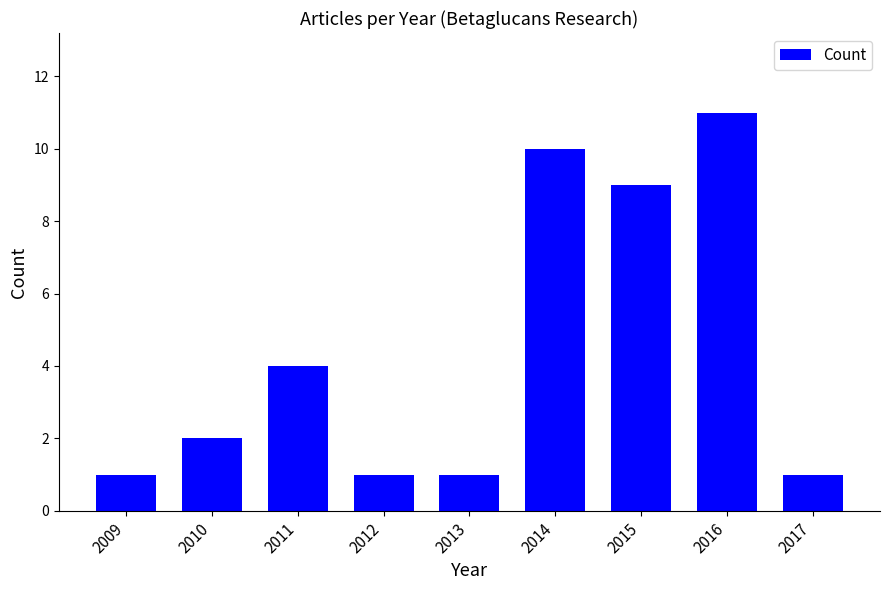

How many distinct data groups are displayed?

1